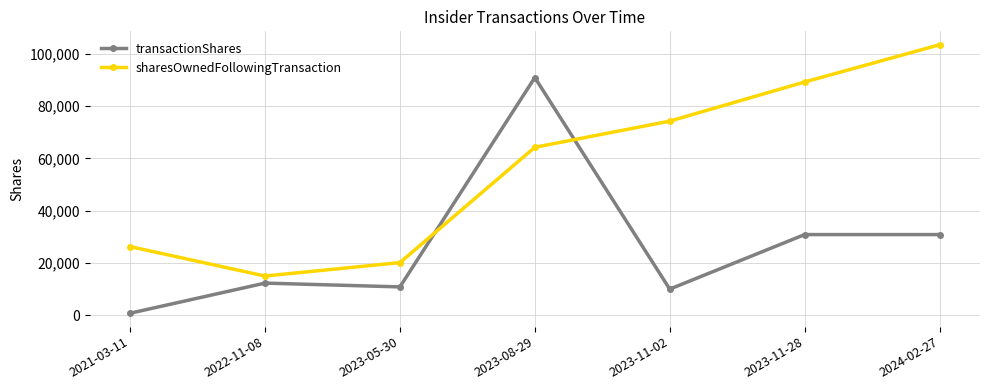

At which category is the sum across all series the highest?

2023-08-29